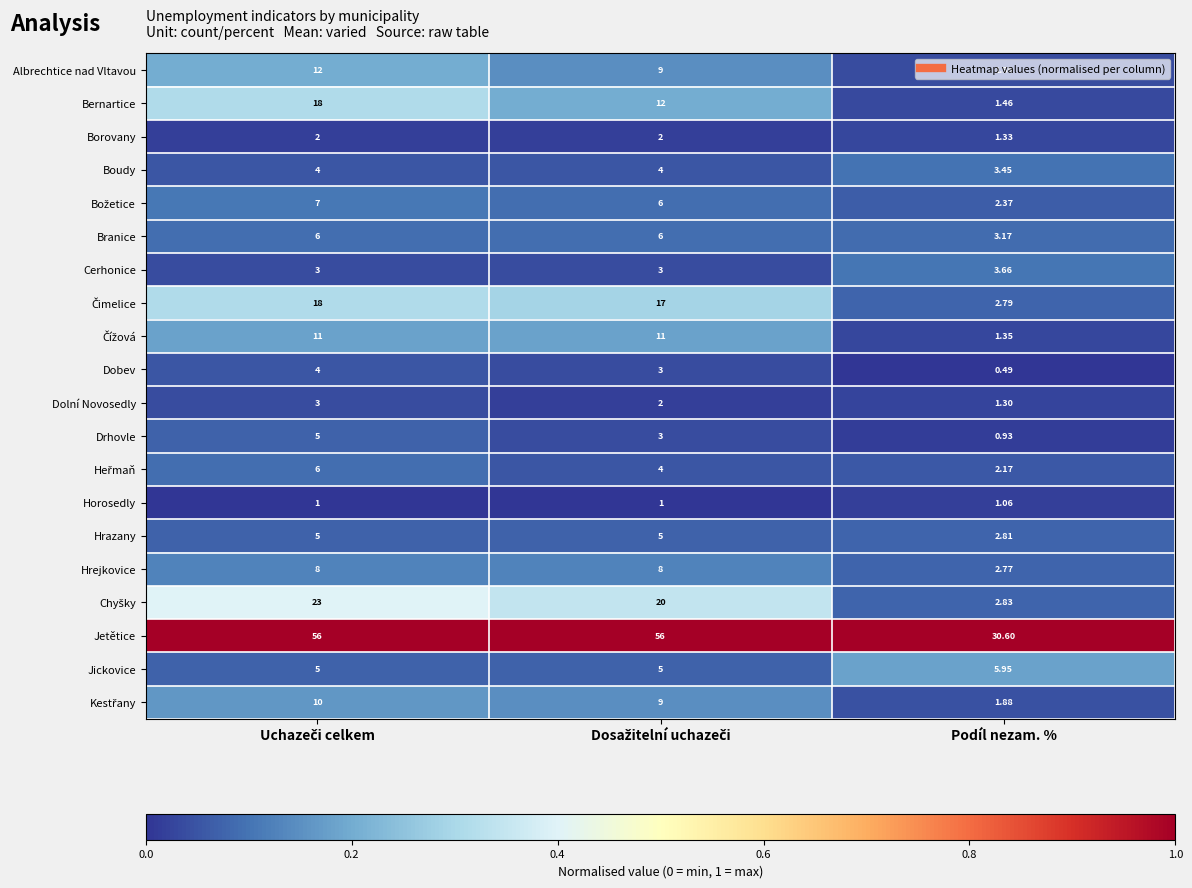

Which series has the widest spread of values?

Jetětice